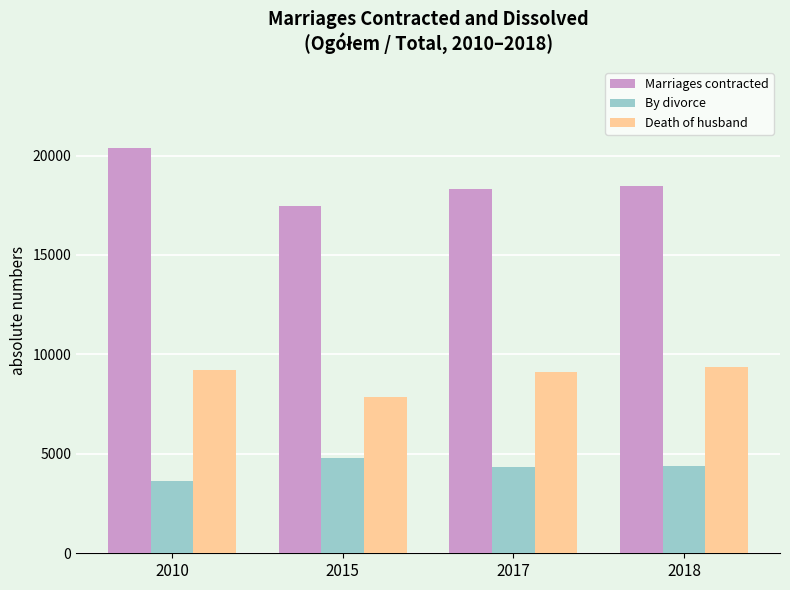

What is the difference between the maximum and second lowest values in the By divorce series?

450